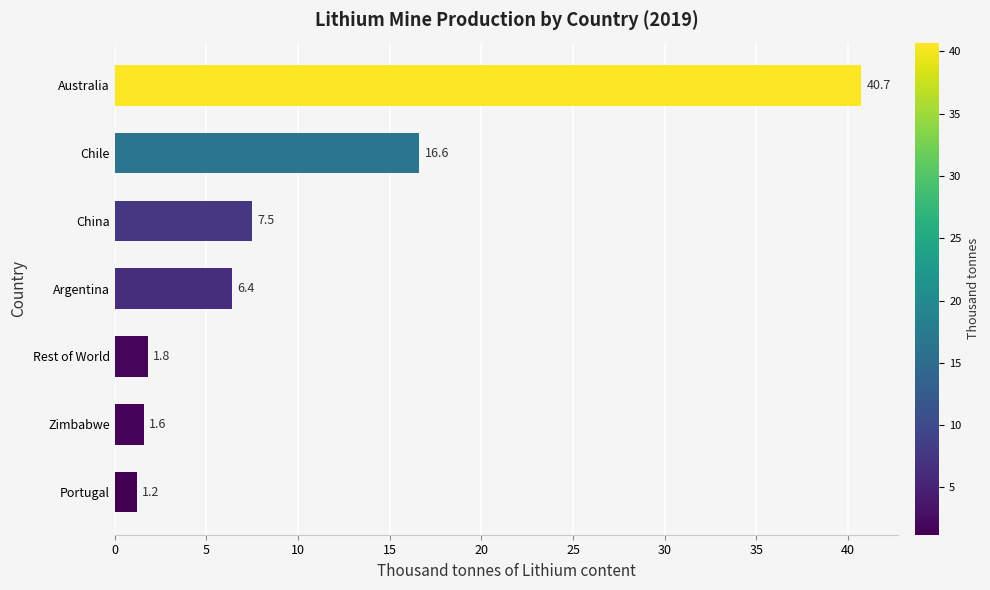

Are the bars grouped side by side (vs. stacked)?

No